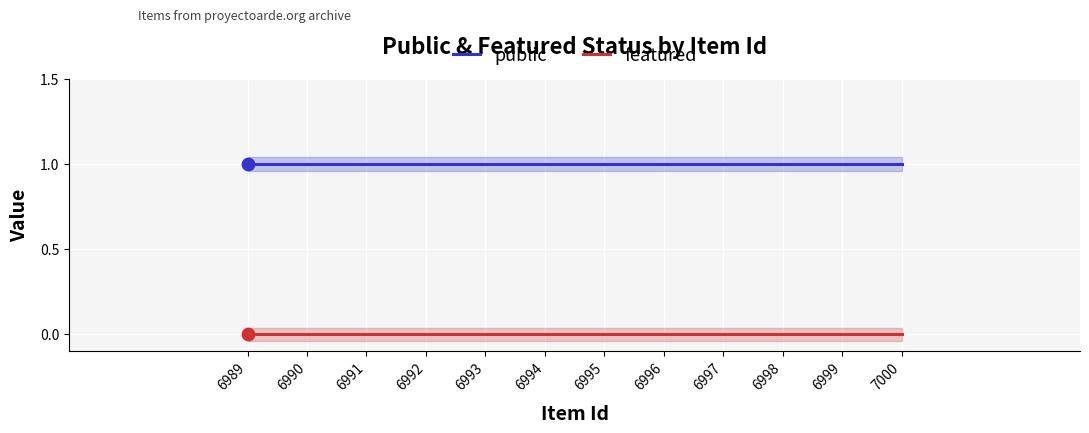

At how many categories does at least one series exceed 0?

12